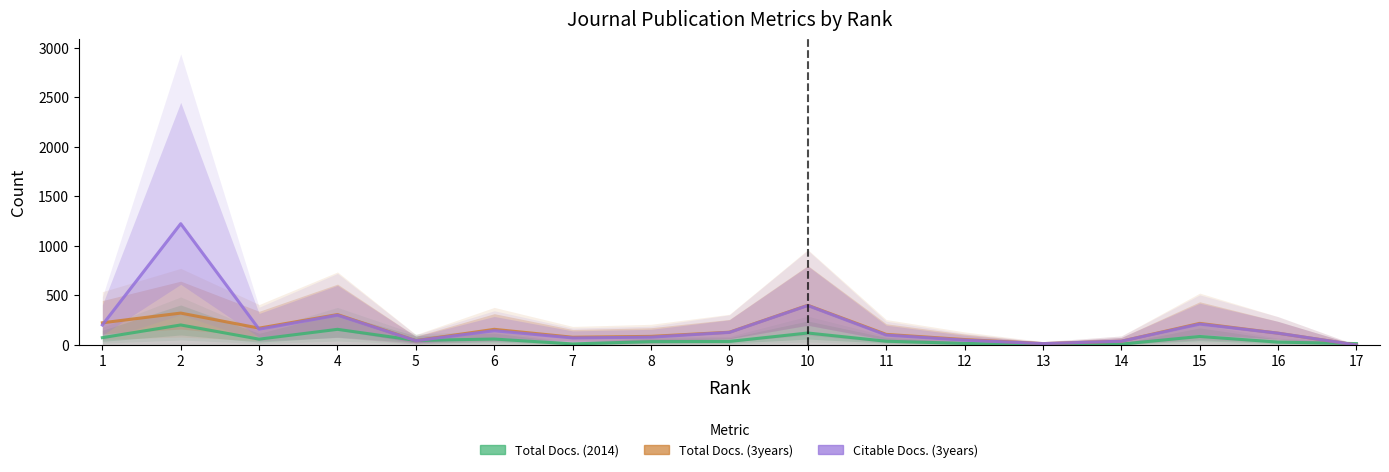

What is the value of the Total Docs. (2014) point at the 13th from the left?

3